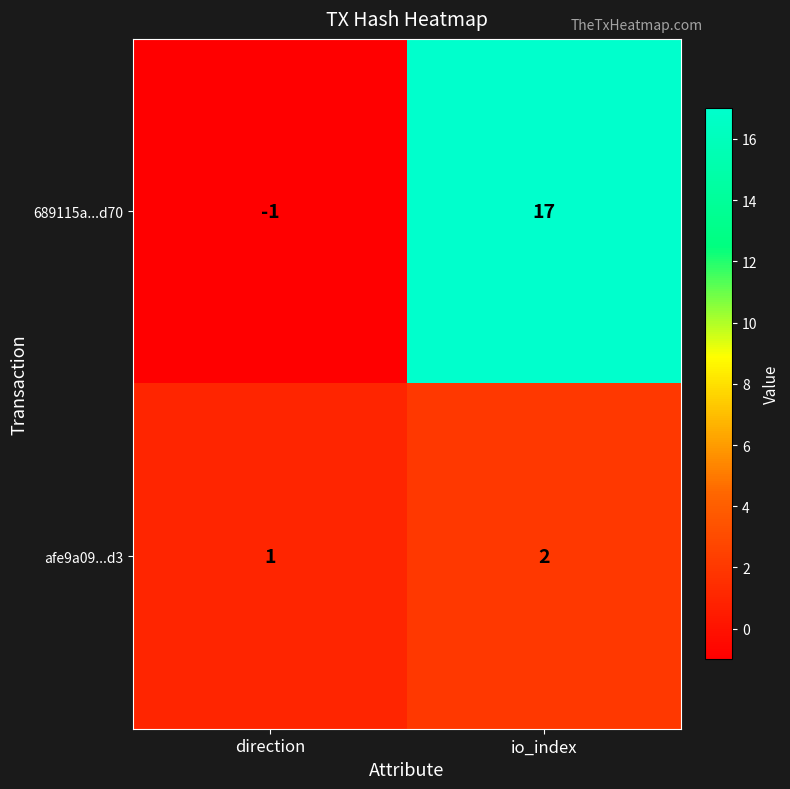

What is the difference between the highest and lowest values at direction?

2